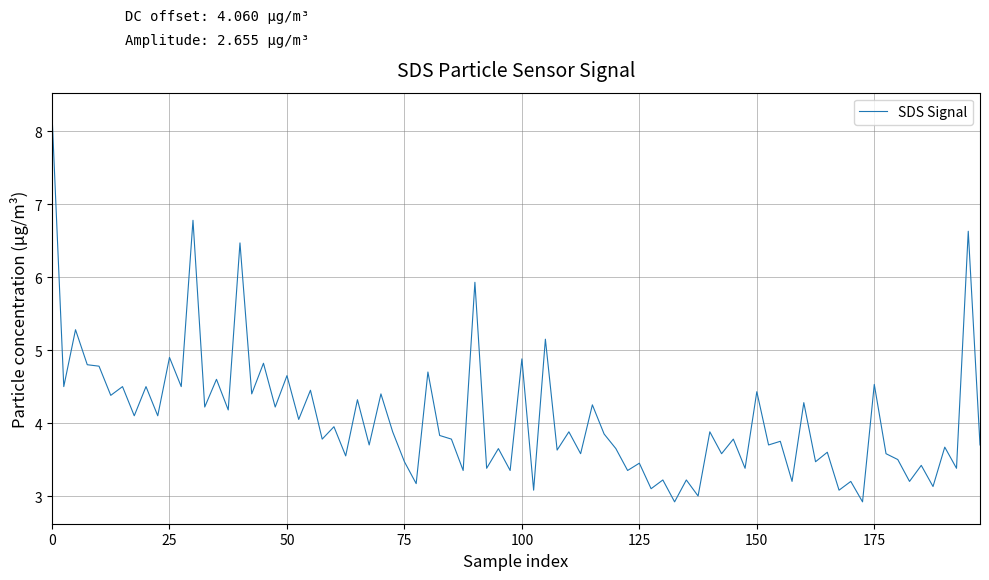

What is the greatest value displayed?

8.2